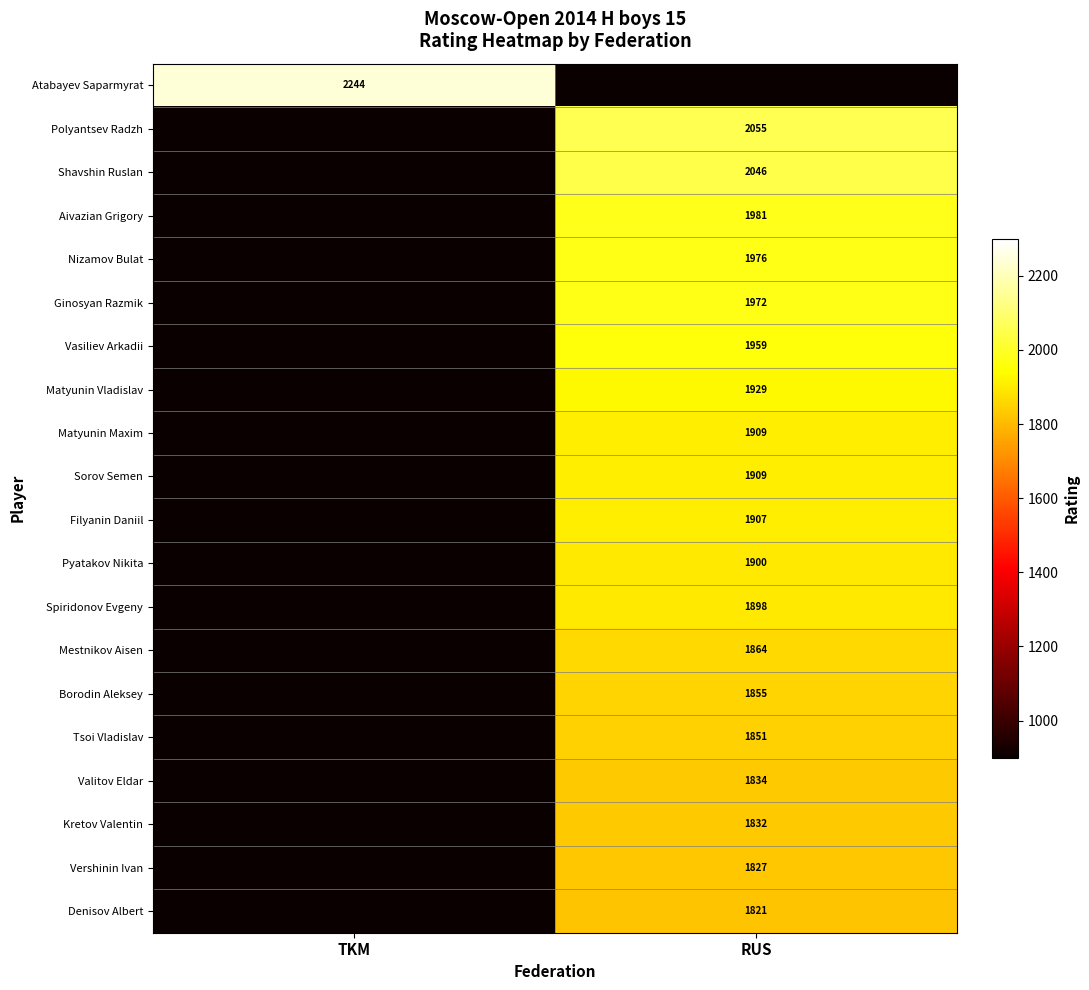

The value of Tsoi Vladislav at TKM is -1174. True or false?

False